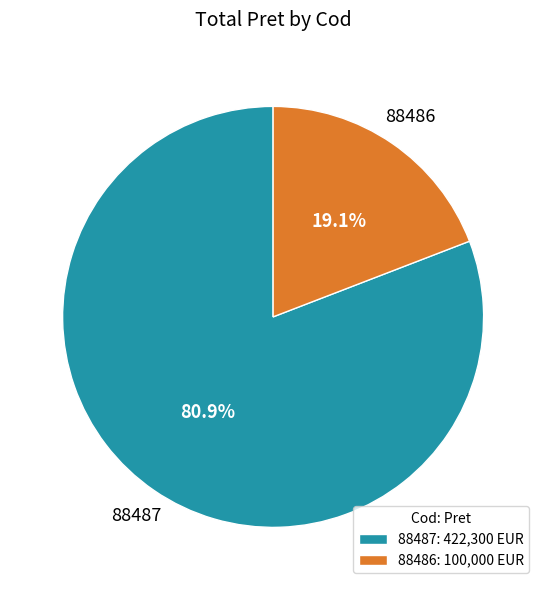

Combined, what portion of the pie is 88486 and 88487?

100.0%